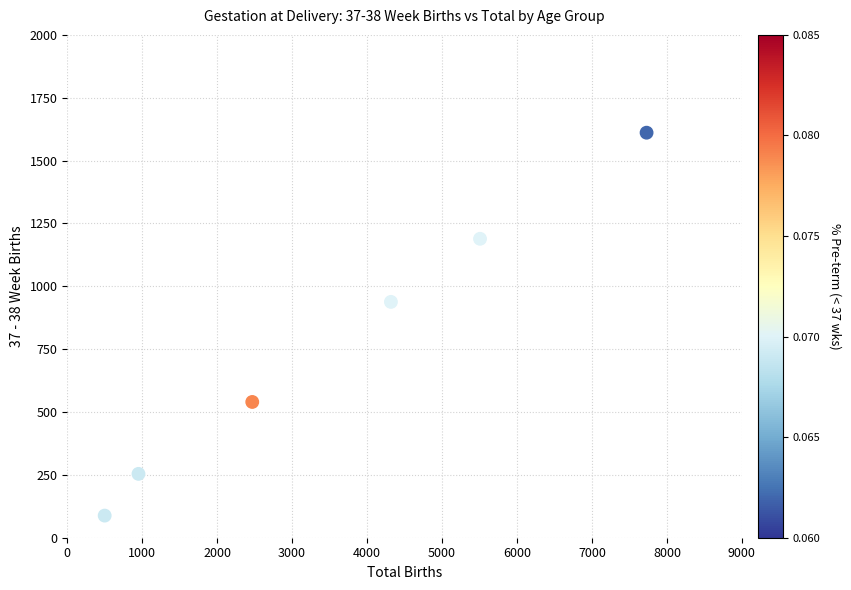

What Y value in the scatter plot is closest to 849?

938